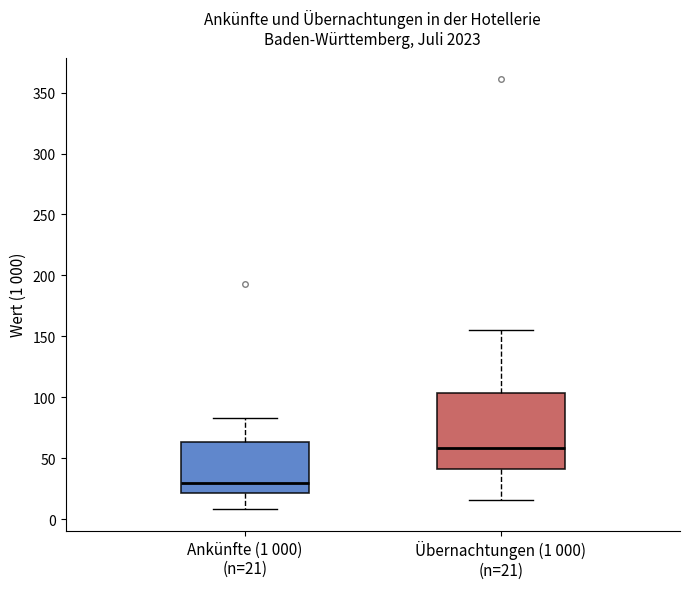

Which box's median line is the highest?

Übernachtungen (1 000) (n=21)